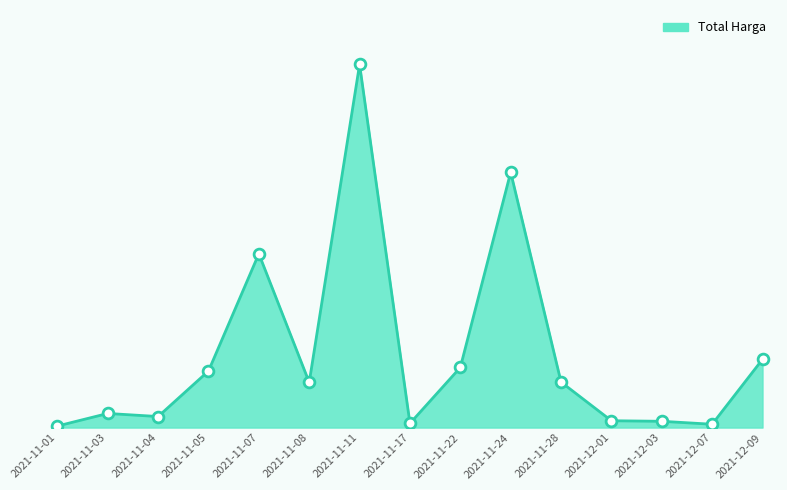

Which has a higher value, 2021-12-07 or 2021-12-09?

2021-12-09